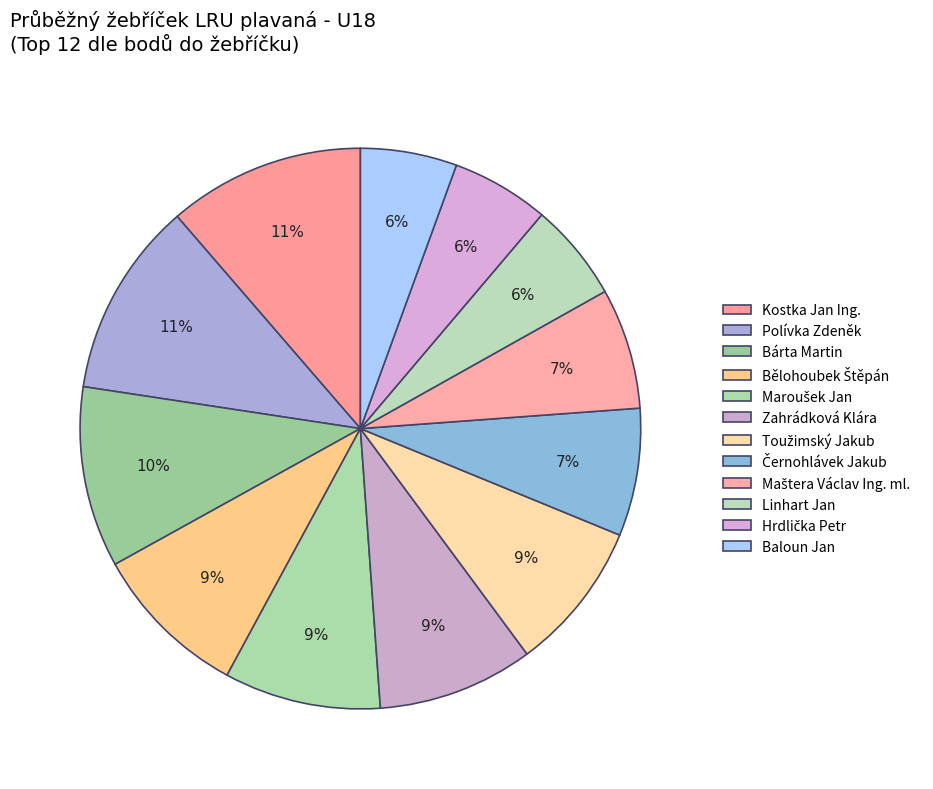

How many segments does this pie chart have?

12